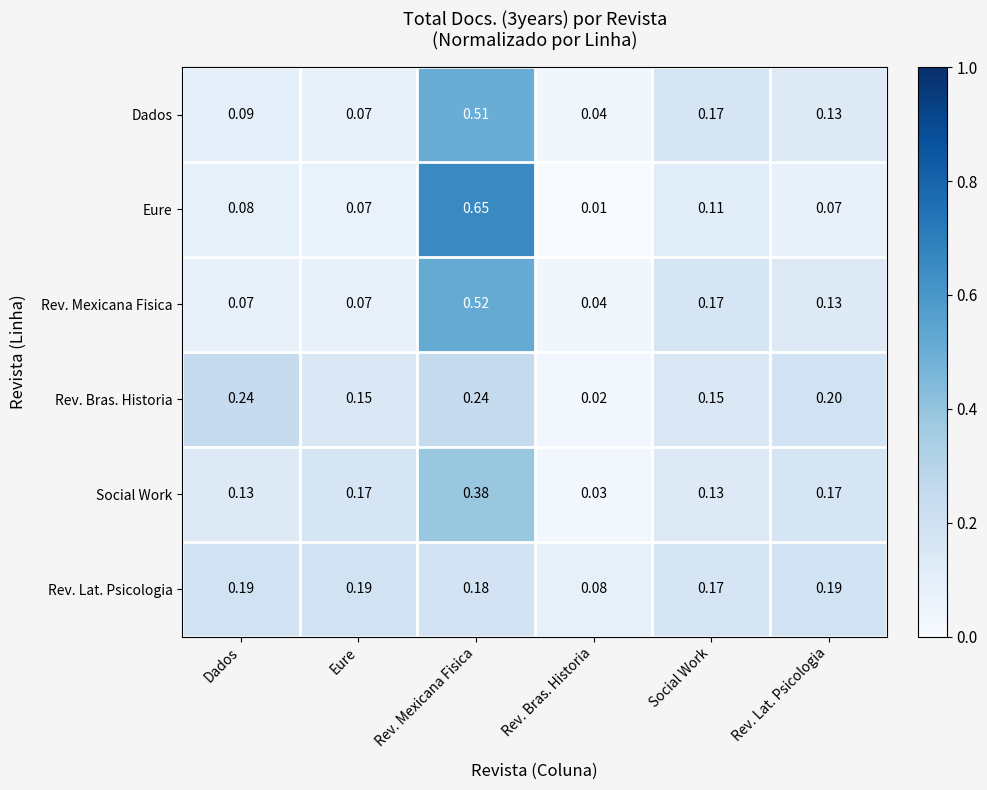

At which label does Dados reach its peak?

Rev. Mexicana Fisica